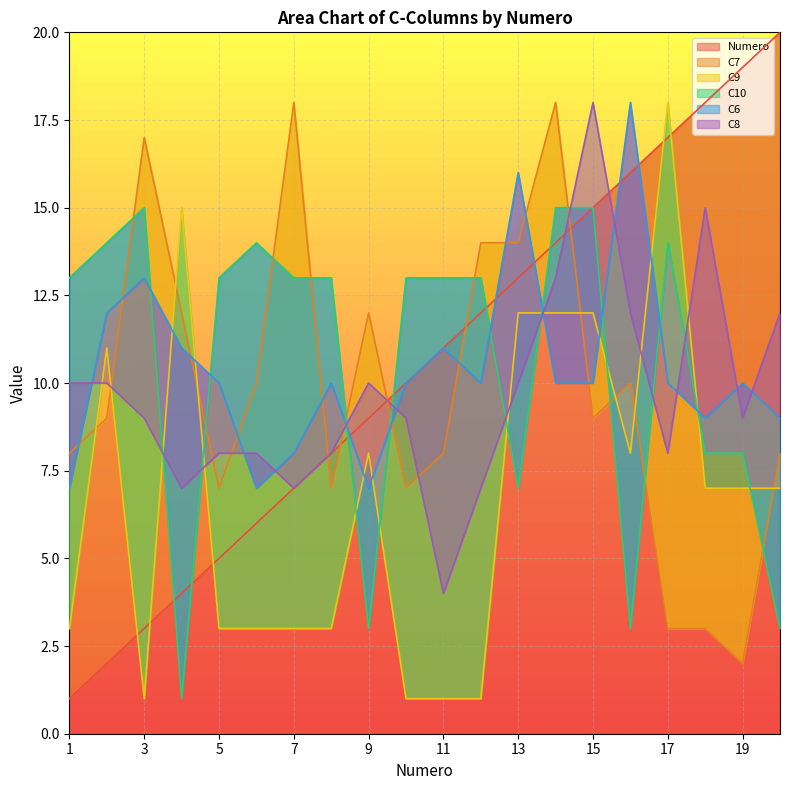

At which label does C6 reach its peak?

16